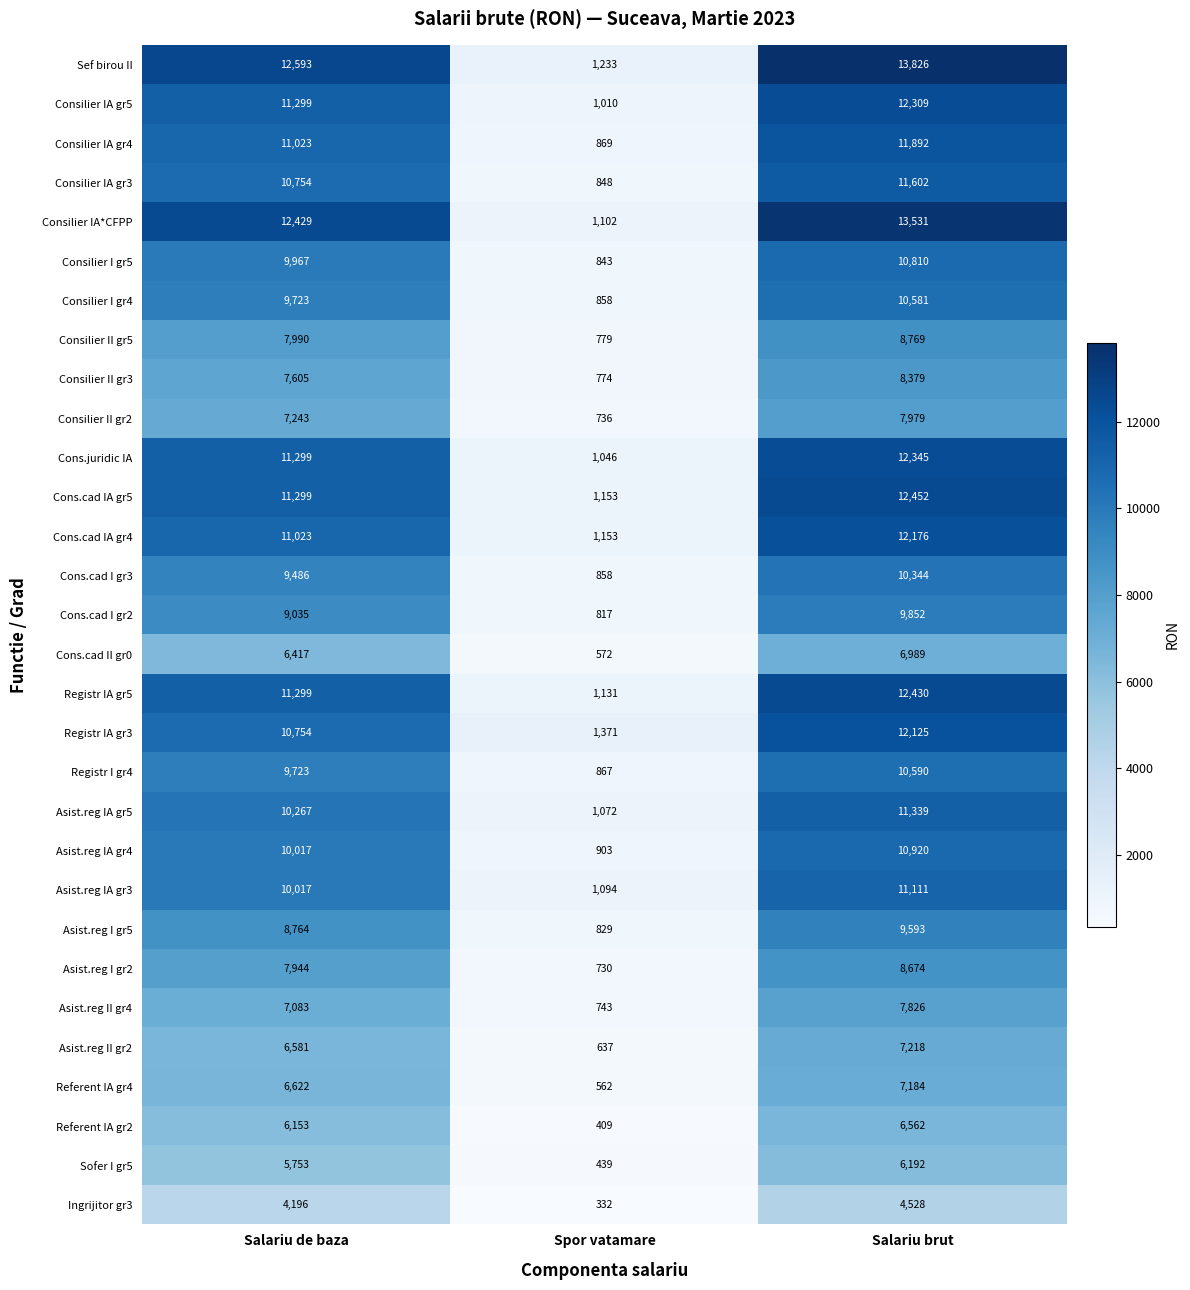

The value of Asist.reg IA gr5 at Spor vatamare is 1653. True or false?

False